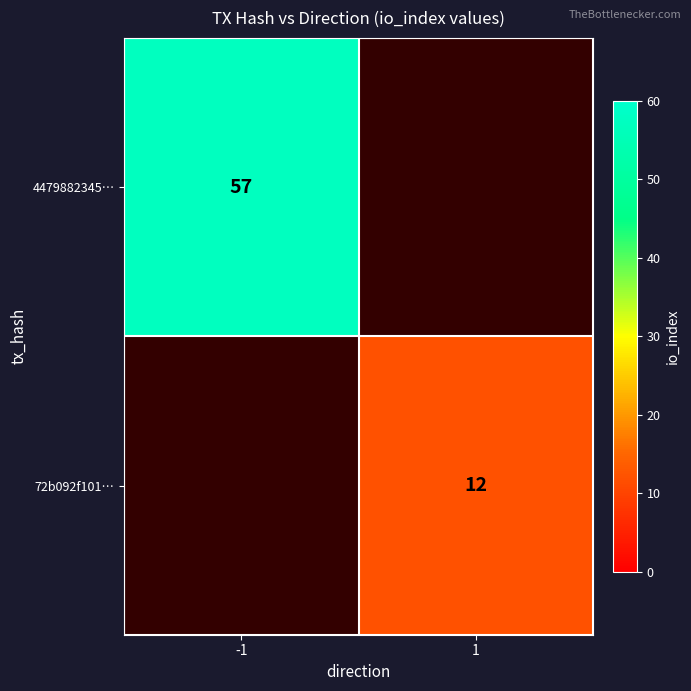

True or false: 72b092f101… has a value of 12 at 1.

True